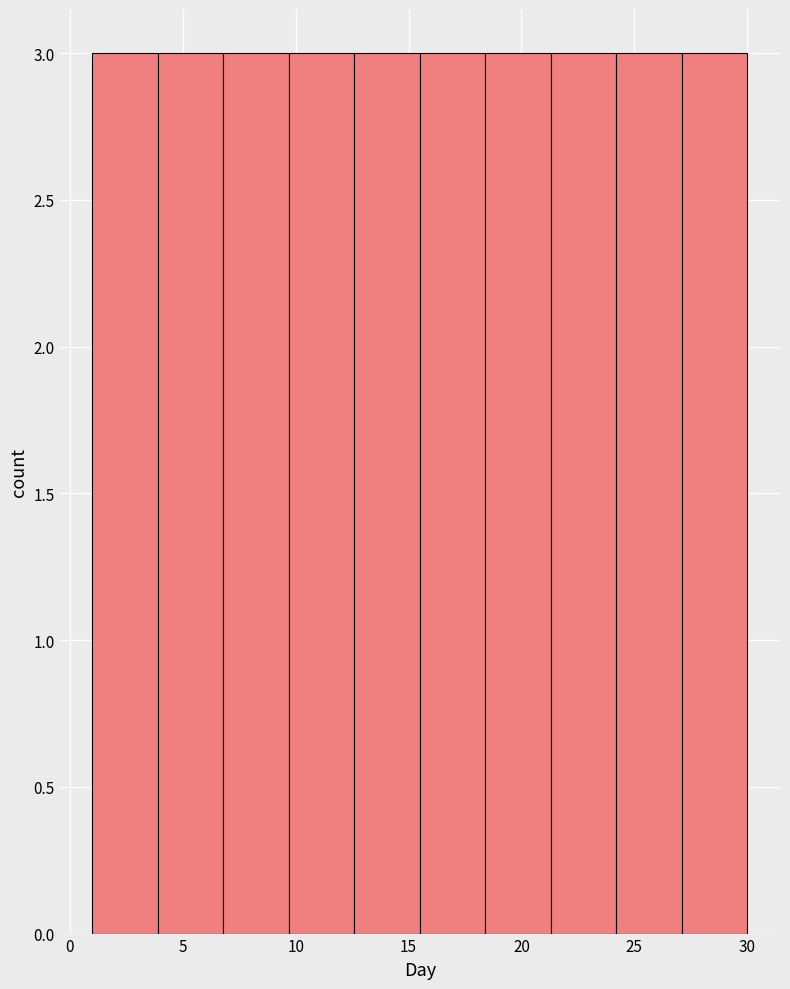

Reading left to right, transcribe this chart: for each bar, give the range it covers on the x-axis and its height. Neither the bar edges nor the heights are printed on the chart, so give them approximately, as read against the axes.

1.0 to 3.9: 3
3.9 to 6.8: 3
6.8 to 9.7: 3
9.7 to 12.6: 3
12.6 to 15.5: 3
15.5 to 18.4: 3
18.4 to 21.3: 3
21.3 to 24.2: 3
24.2 to 27.1: 3
27.1 to 30.0: 3